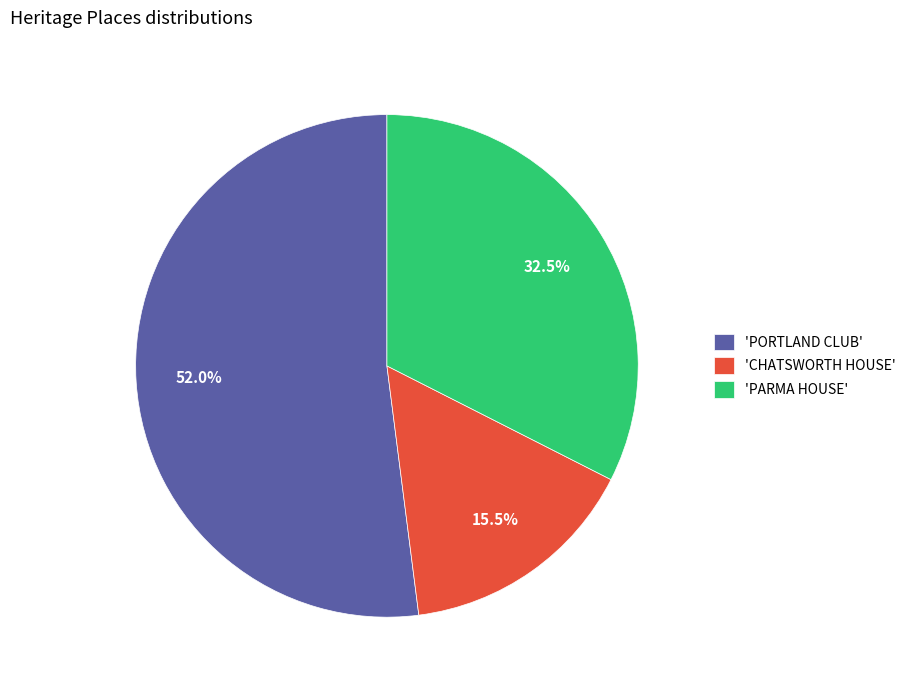

Rank the categories by value from lowest to highest.

'CHATSWORTH HOUSE', 'PARMA HOUSE', 'PORTLAND CLUB'